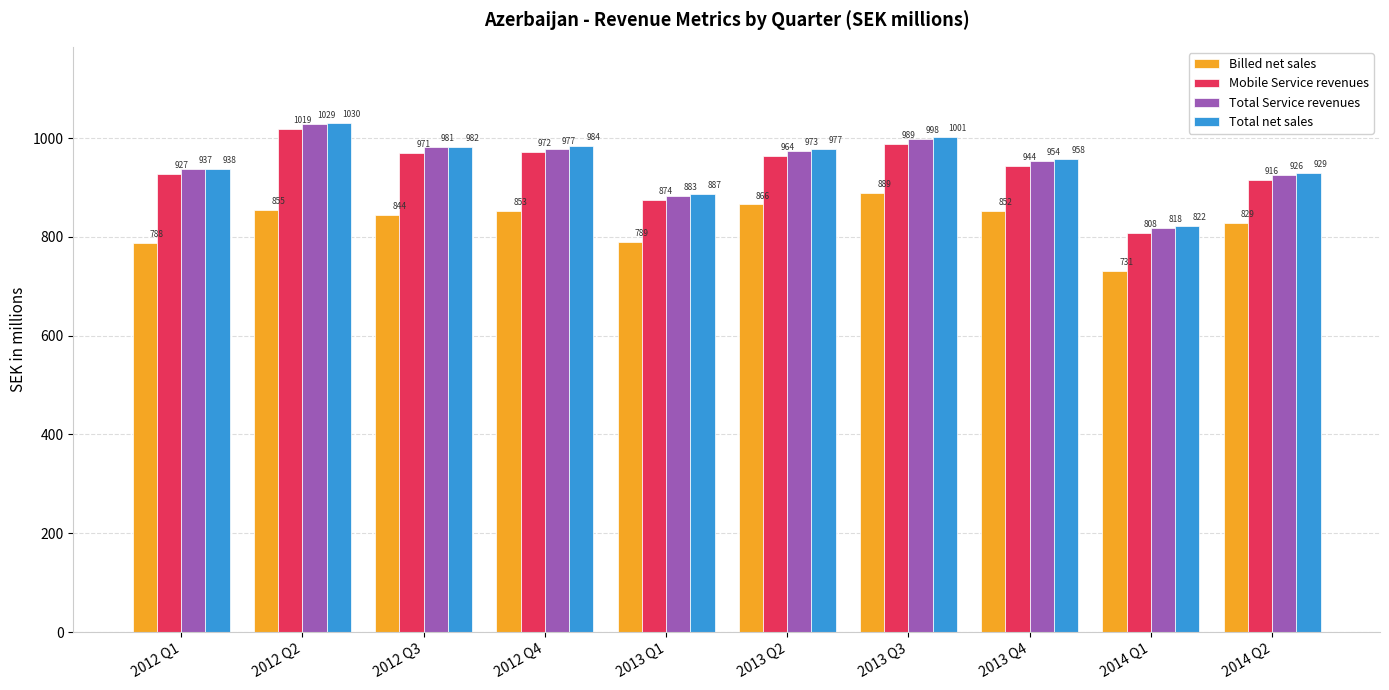

What is the total value across all series at 2012 Q3?

3778.0